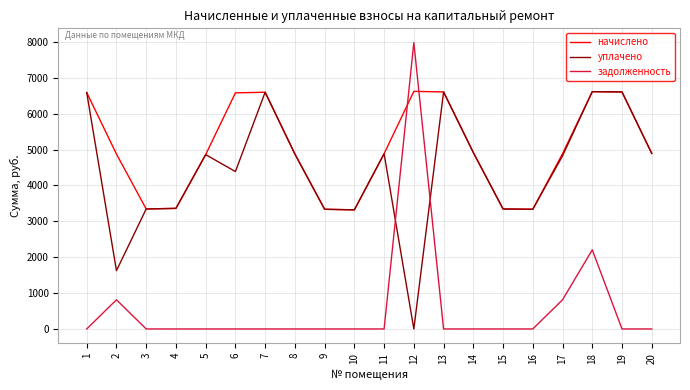

True or false: уплачено and задолженность intersect in this chart.

True